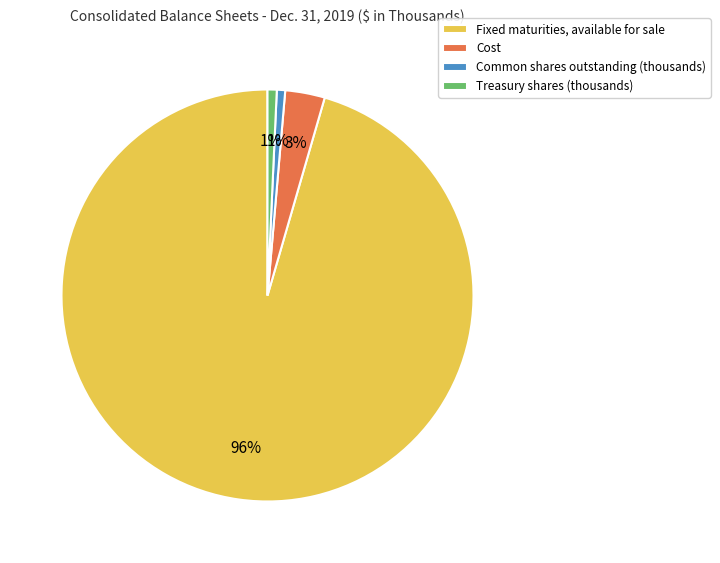

Between Common shares outstanding (thousands) and Fixed maturities, available for sale, which is larger?

Fixed maturities, available for sale